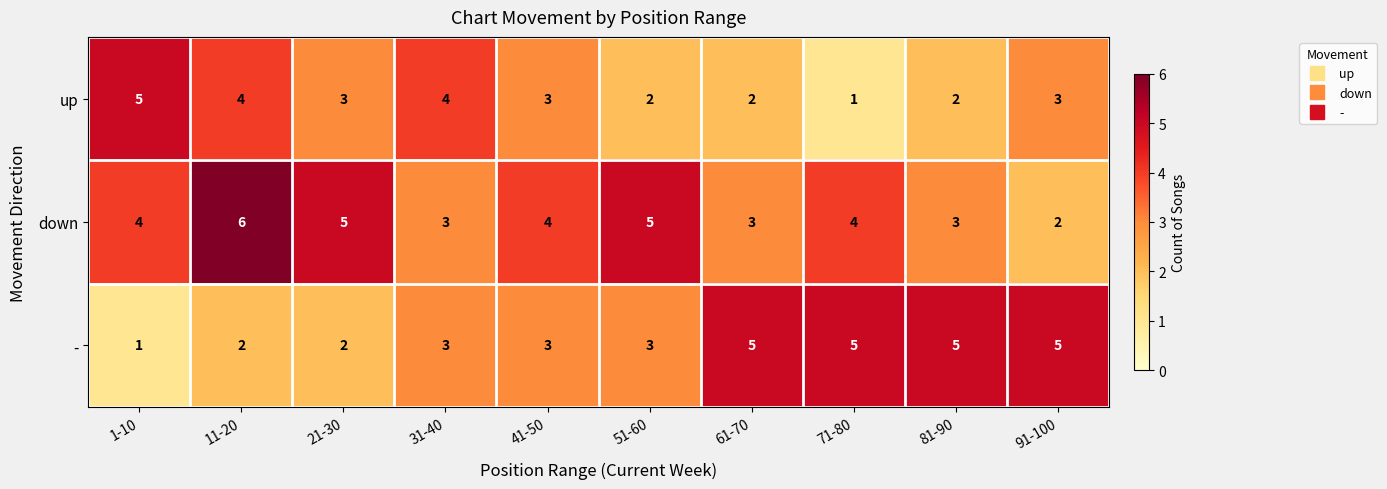

Rank the series at 81-90 from highest to lowest value.

-, down, up